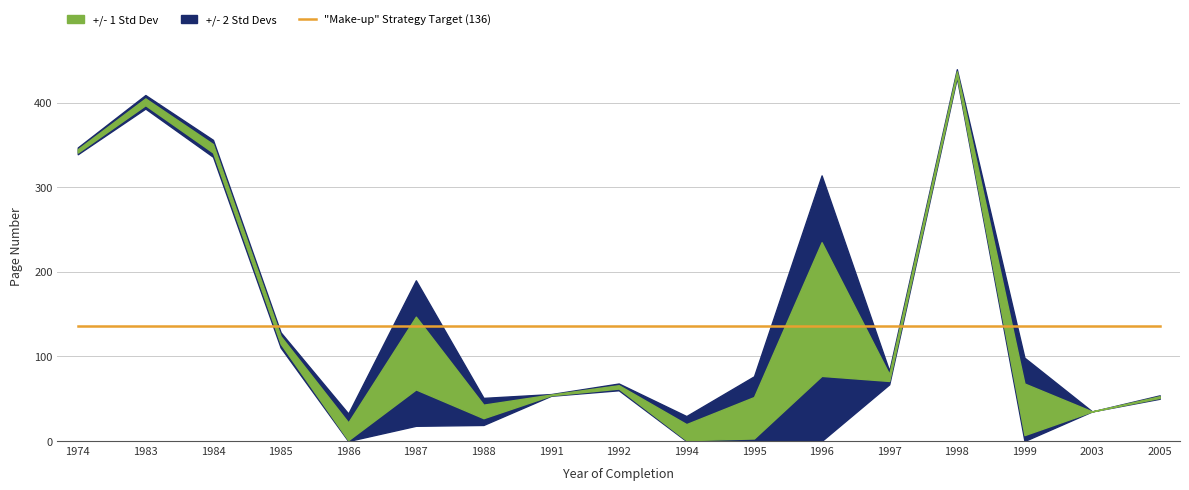

True or false: Erste Seite and Letzte Seite intersect in this chart.

False